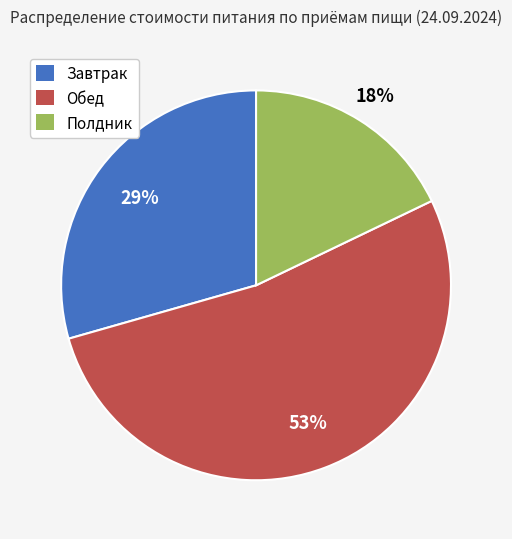

To the nearest percent, what portion does Полдник represent?

18%